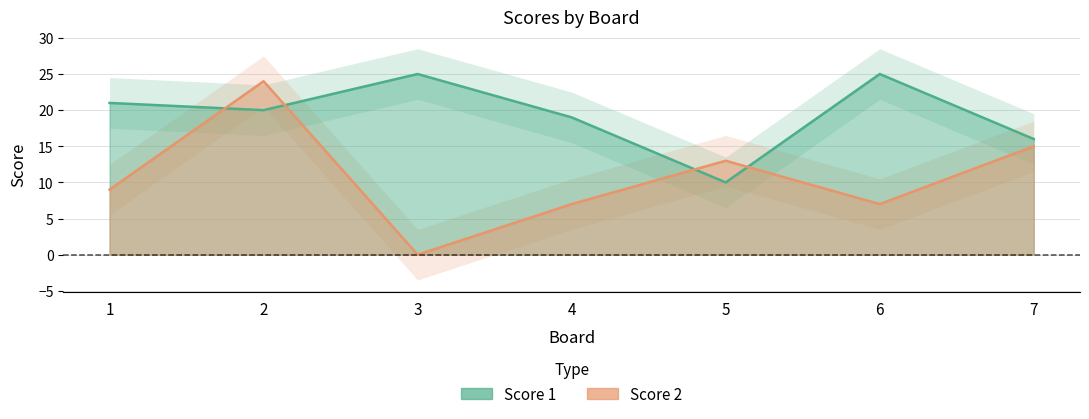

Reading left to right, transcribe all the data shown in this chart.

Score 1: 1=21	2=20	3=25	4=19	5=10	6=25	7=16
Score 2: 1=9	2=24	3=0	4=7	5=13	6=7	7=15